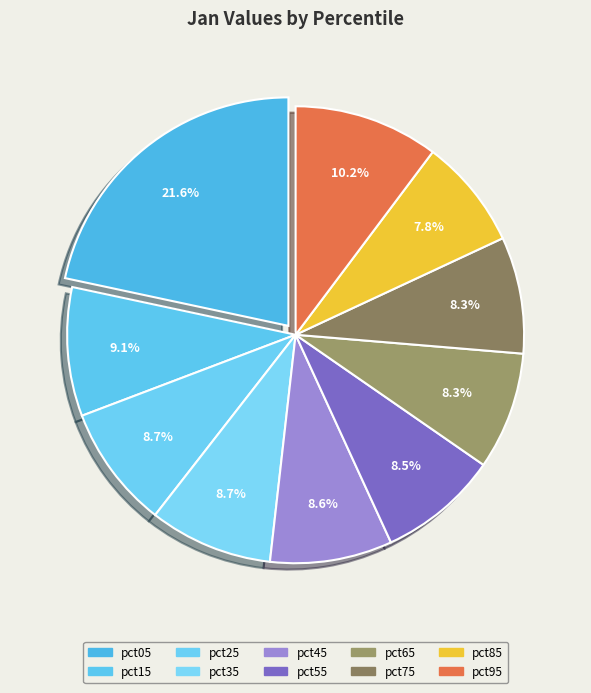

The pct45 slice represents 1% of the pie. True or false?

False